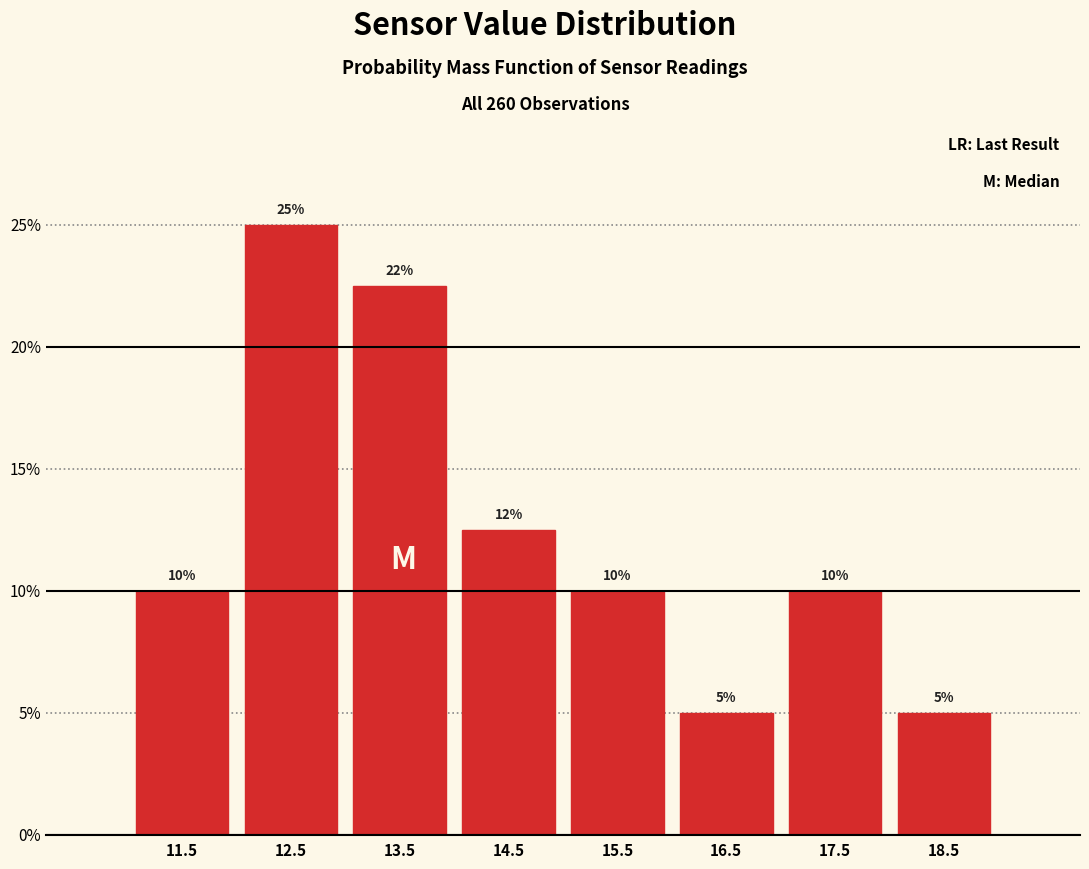

Over which range of the x-axis is the bar tallest?

12 to 13